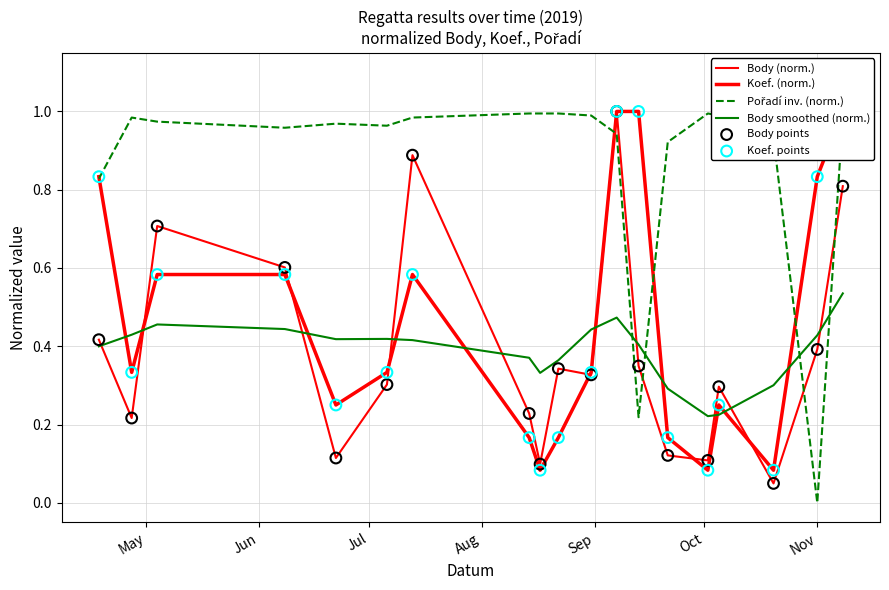

Which series reaches the maximum Y coordinate?

Body (norm.)